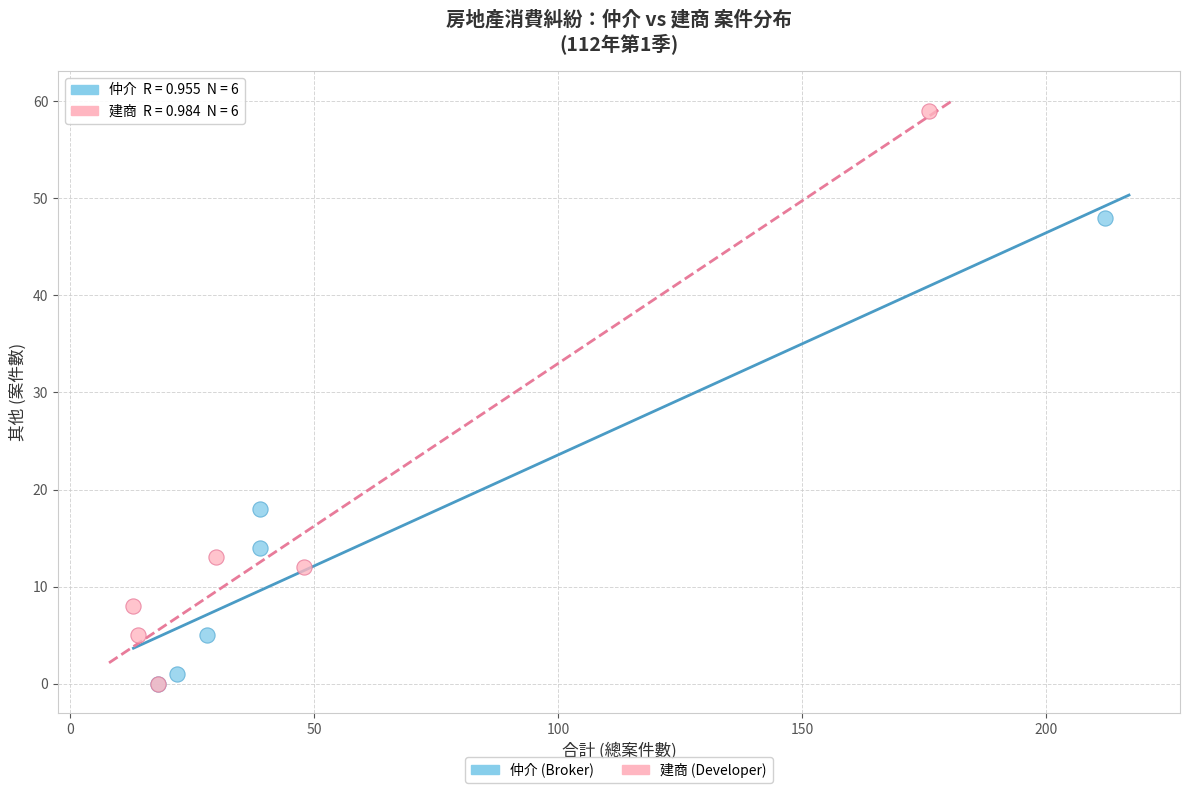

Which series has the largest Y range (max minus min)?

建商 (Developer)